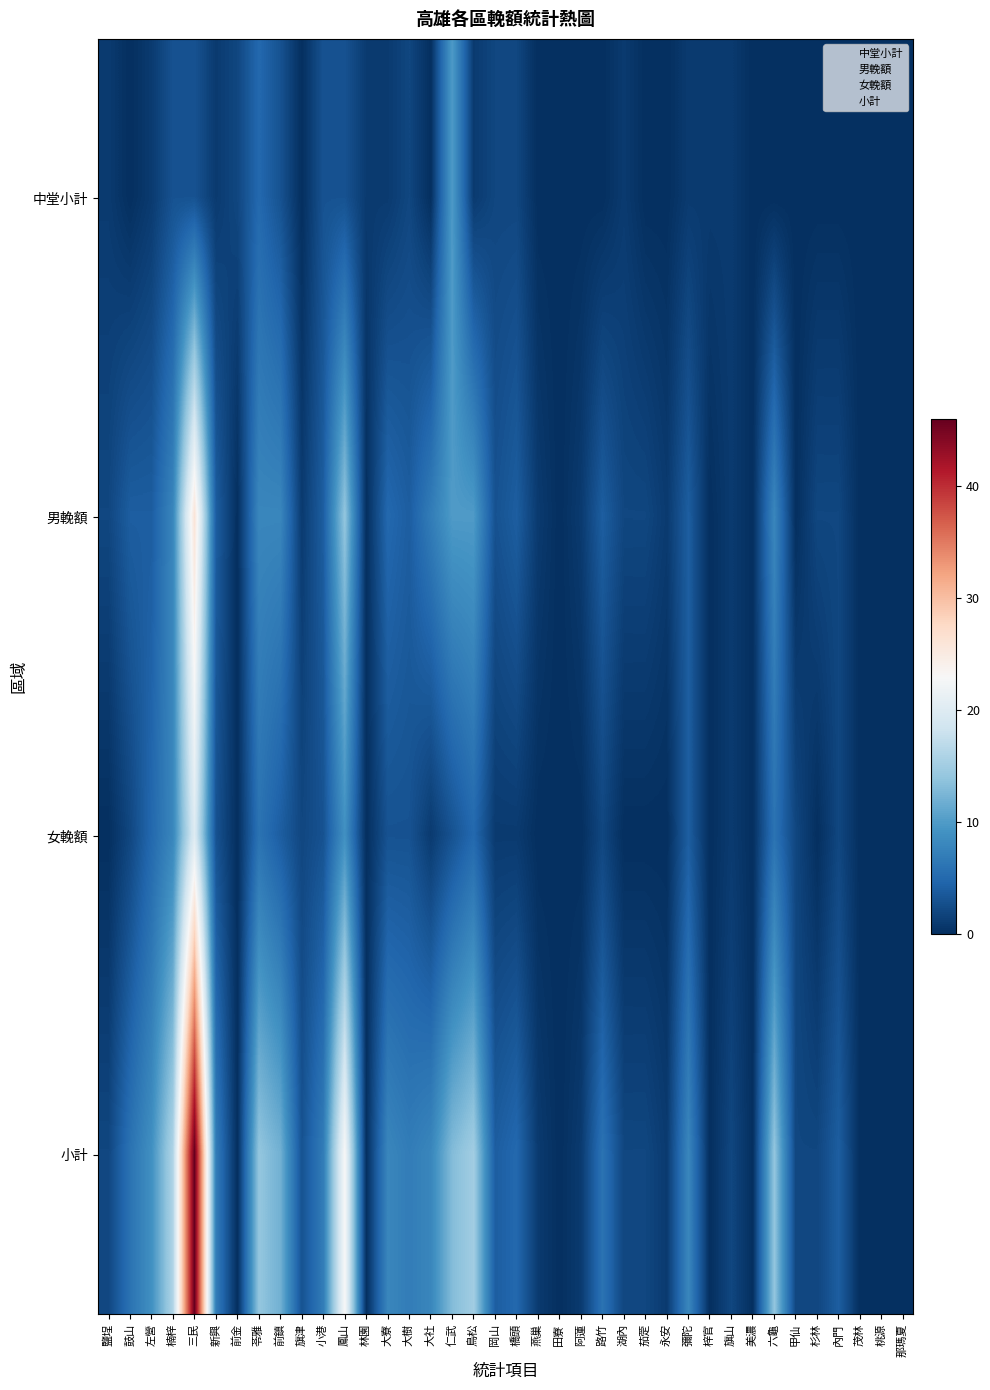

Which series has the largest range (max minus min)?

小計